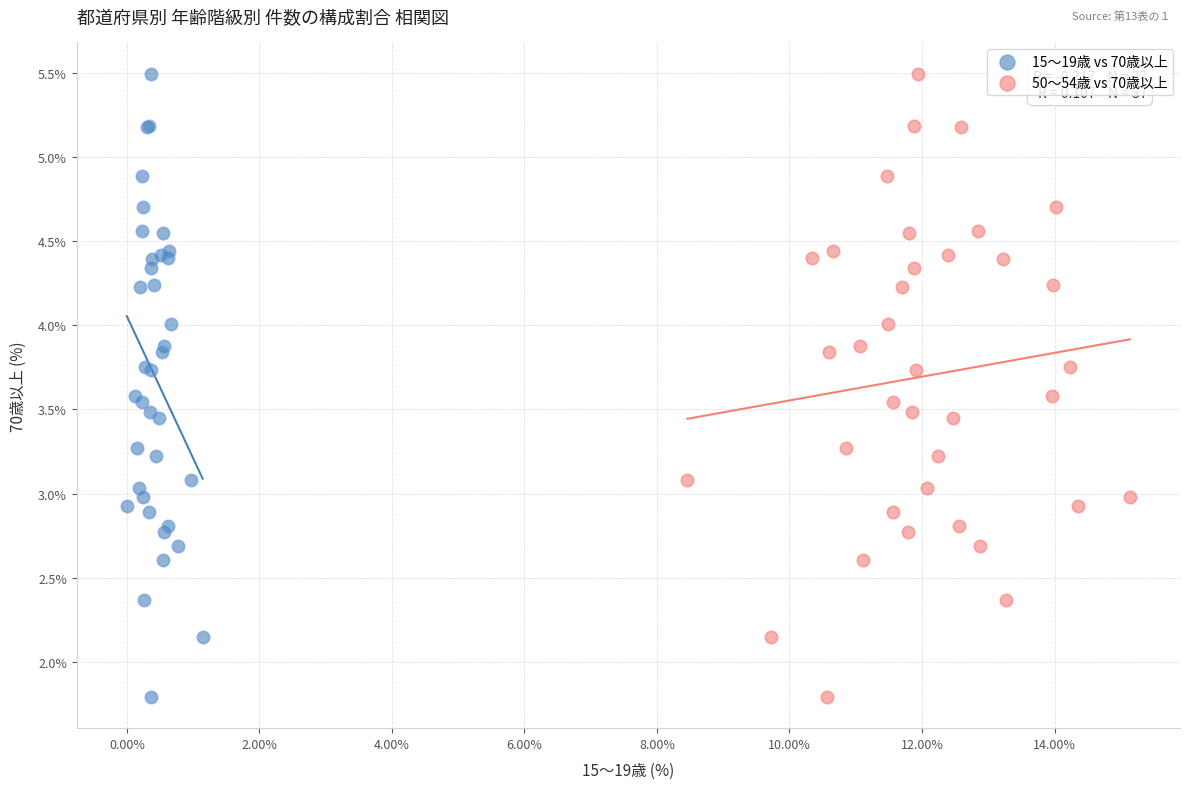

What are all the series names shown in the legend?

15～19歳 vs 70歳以上, 50～54歳 vs 70歳以上